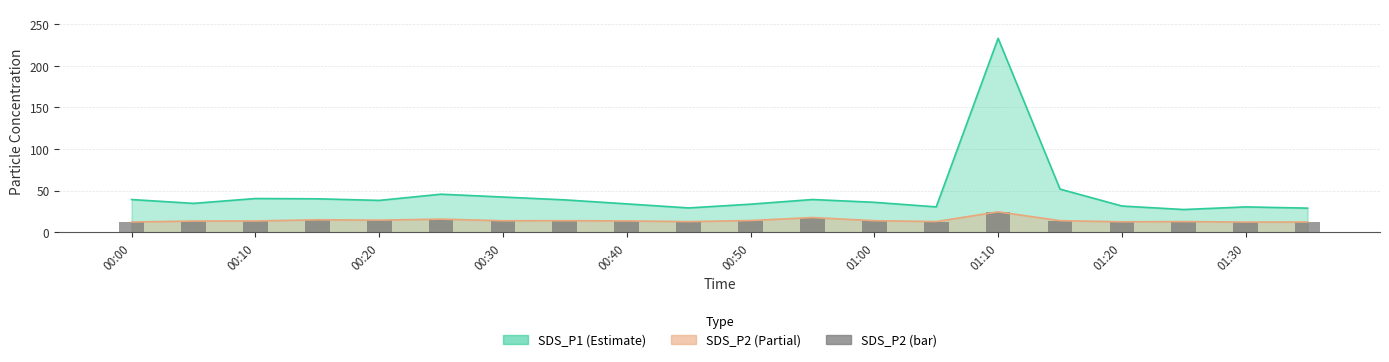

True or false: the data shows 14.0 at 00:50.

True